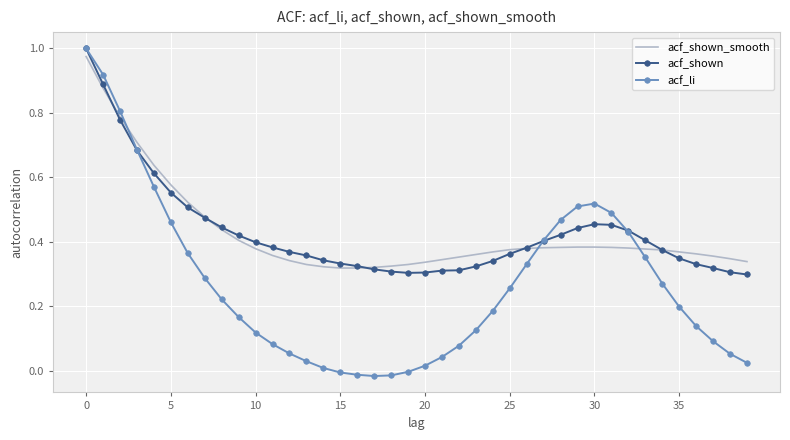

Which series has the largest range (max minus min)?

acf_li